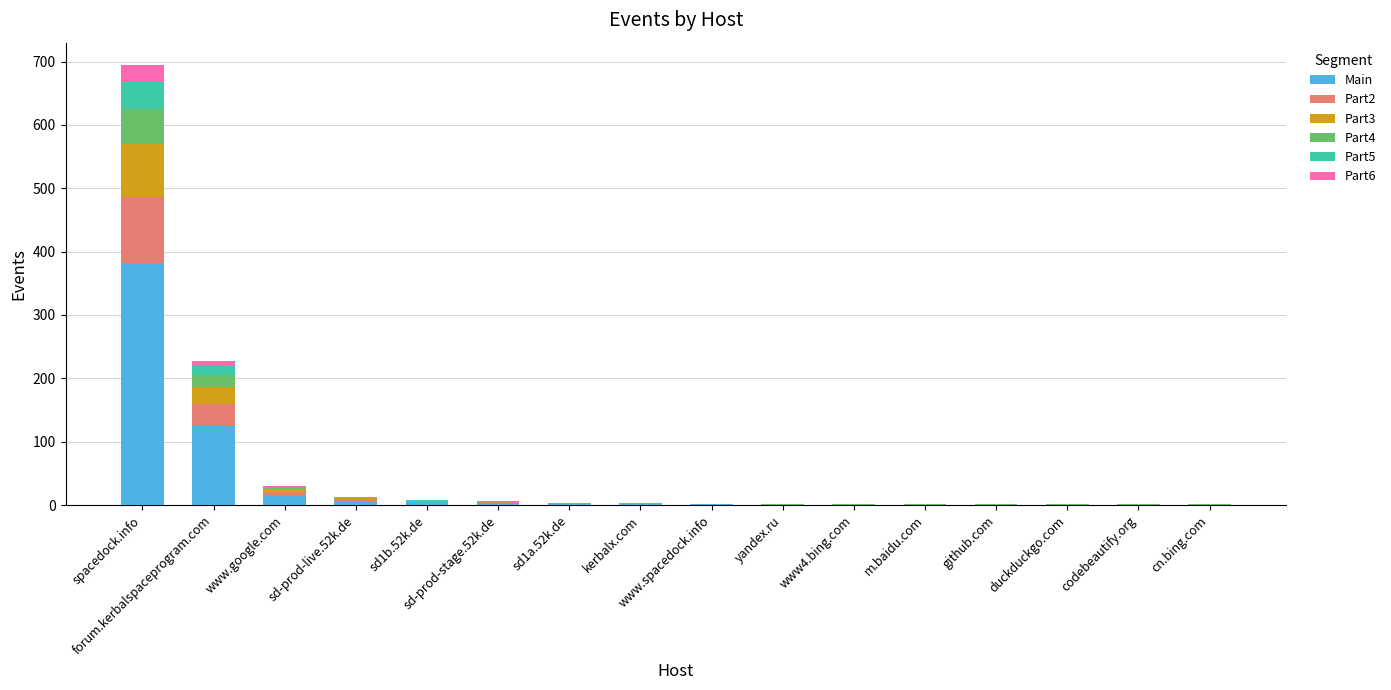

What is the maximum value for Main?

382.3